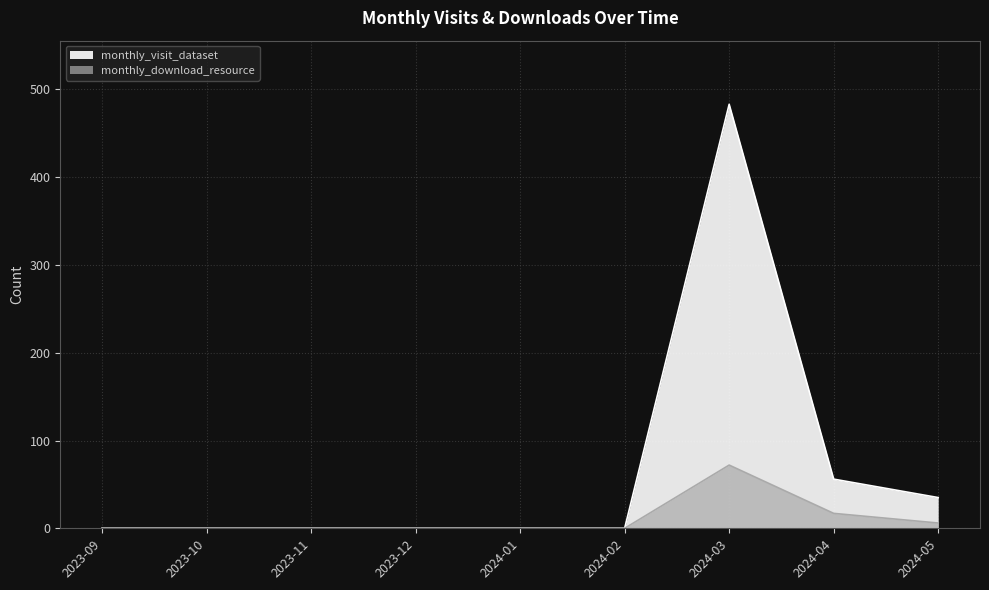

List the labels in order of monthly_download_resource value, smallest first.

2023-09, 2023-10, 2023-11, 2023-12, 2024-01, 2024-02, 2024-05, 2024-04, 2024-03